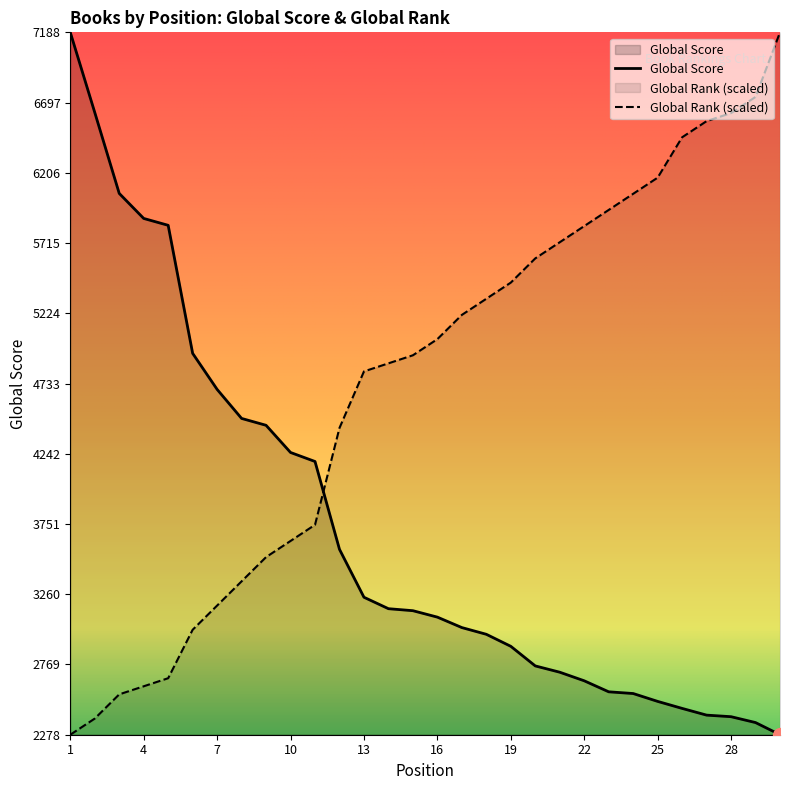

List the series in order of their overall mean, highest first.

Global Rank (scaled), Global Score